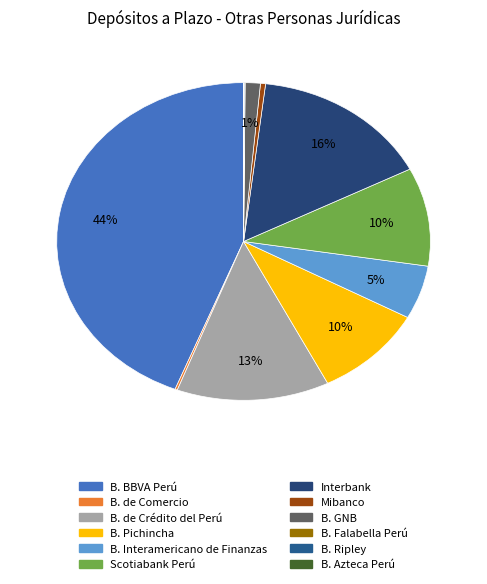

How many segments does this pie chart have?

12